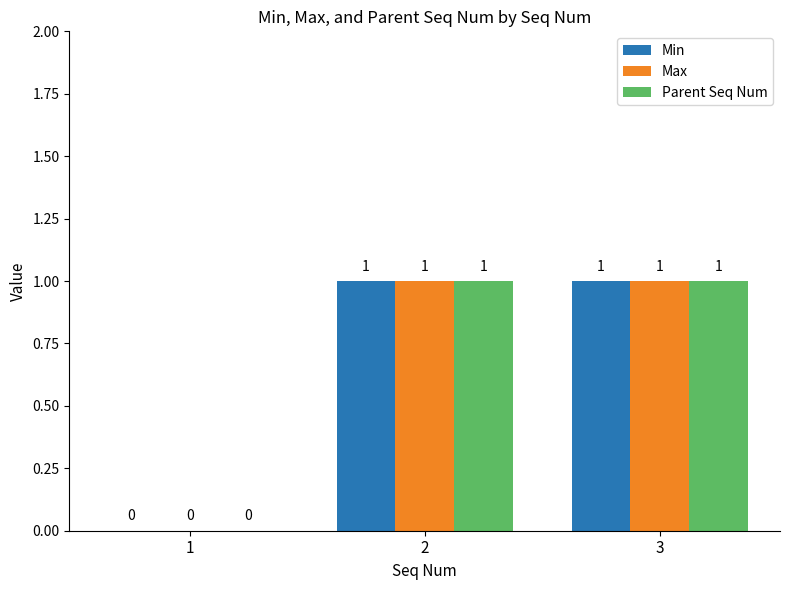

The value of Parent Seq Num at 2 is 1. True or false?

True